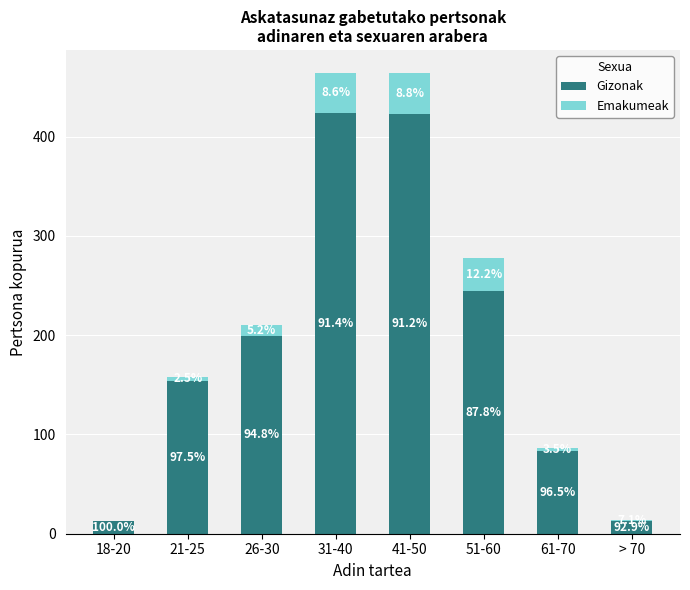

What is the lowest value of the Gizonak series?

13